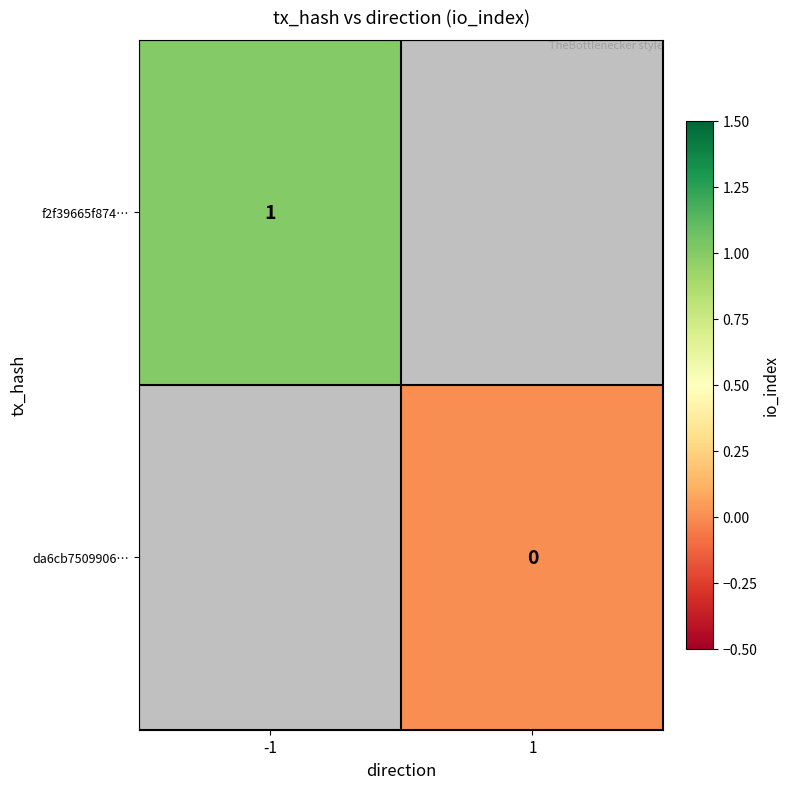

True or false: f2f39665f874… has a value of 1 at -1.

True